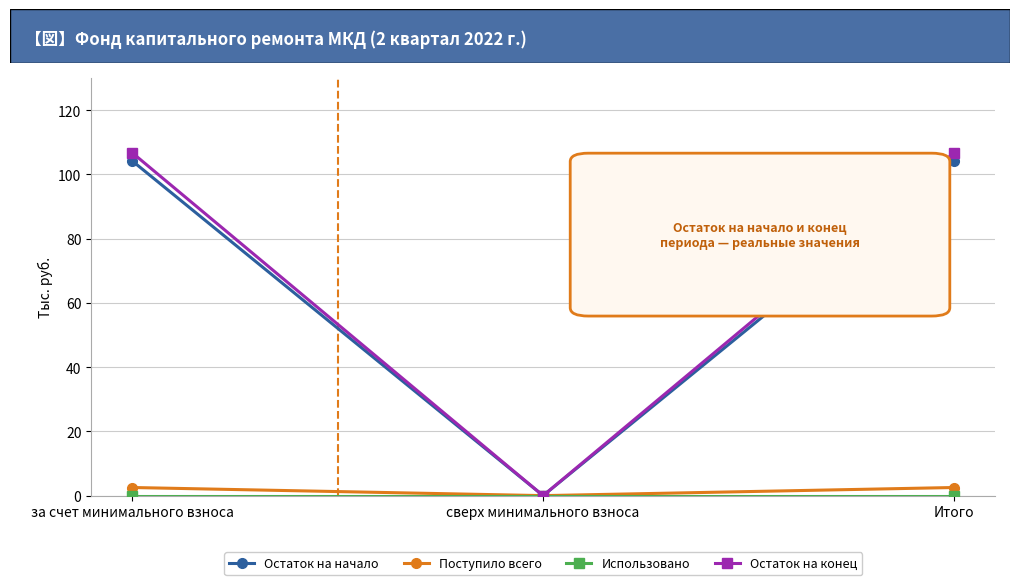

Does the chart have visible grid lines?

Yes